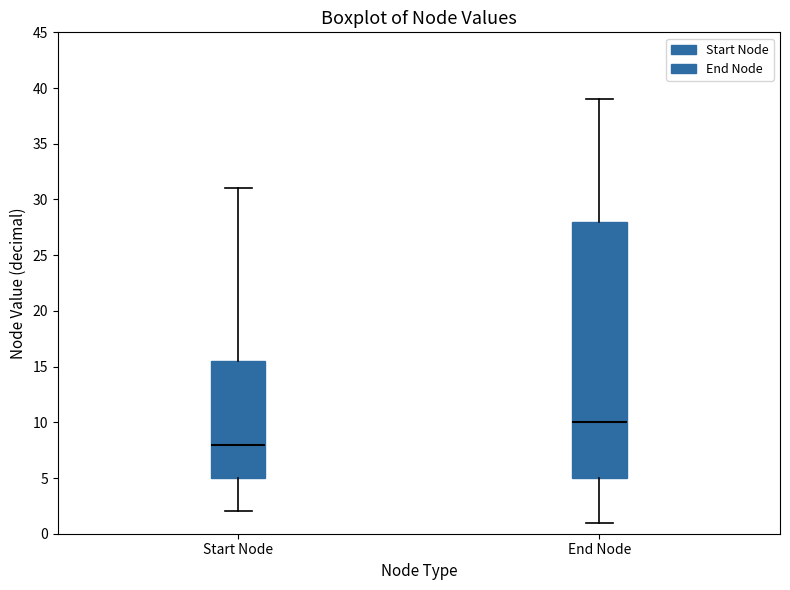

Where is the upper edge of the box for Start Node on the y-axis? The values are not printed on the chart, so give them approximately, as read against the axis.

15.5